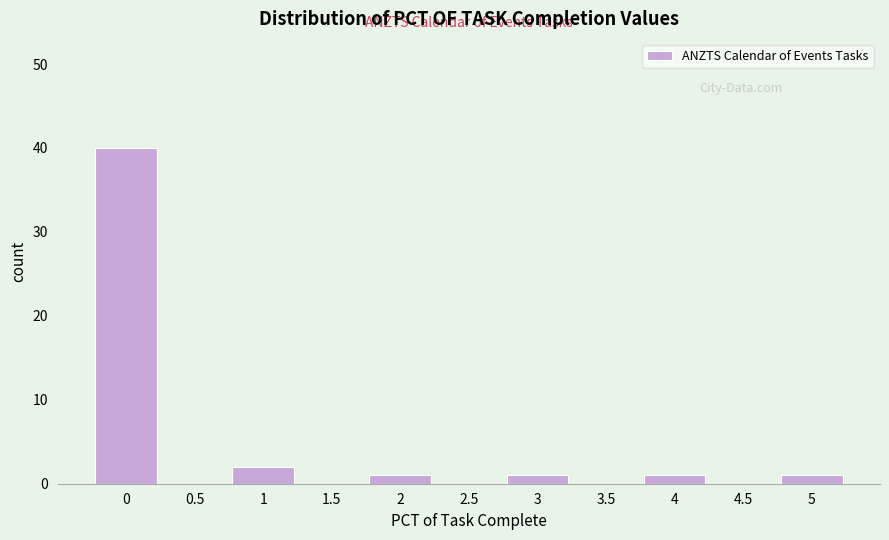

Reading right to left, transcribe all the data shown in this chart.

5=1	4.5=0	4=1	3.5=0	3=1	2.5=0	2=1	1.5=0	1=2	0.5=0	0=40